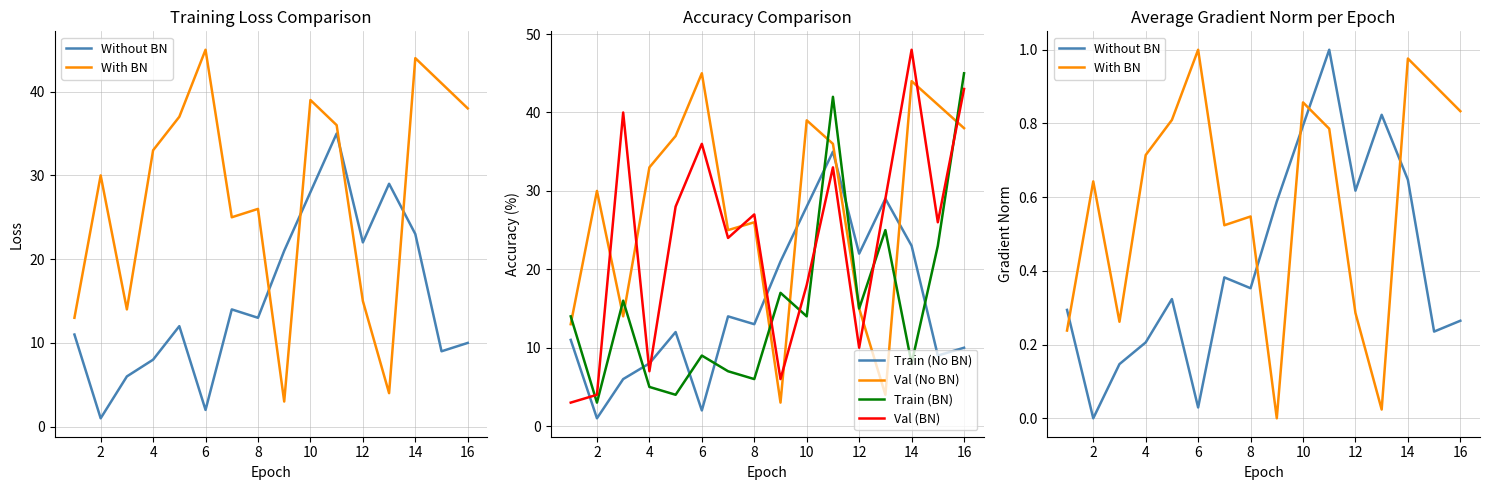

What is the value of the Without BN point at the 4th from the left?

0.2